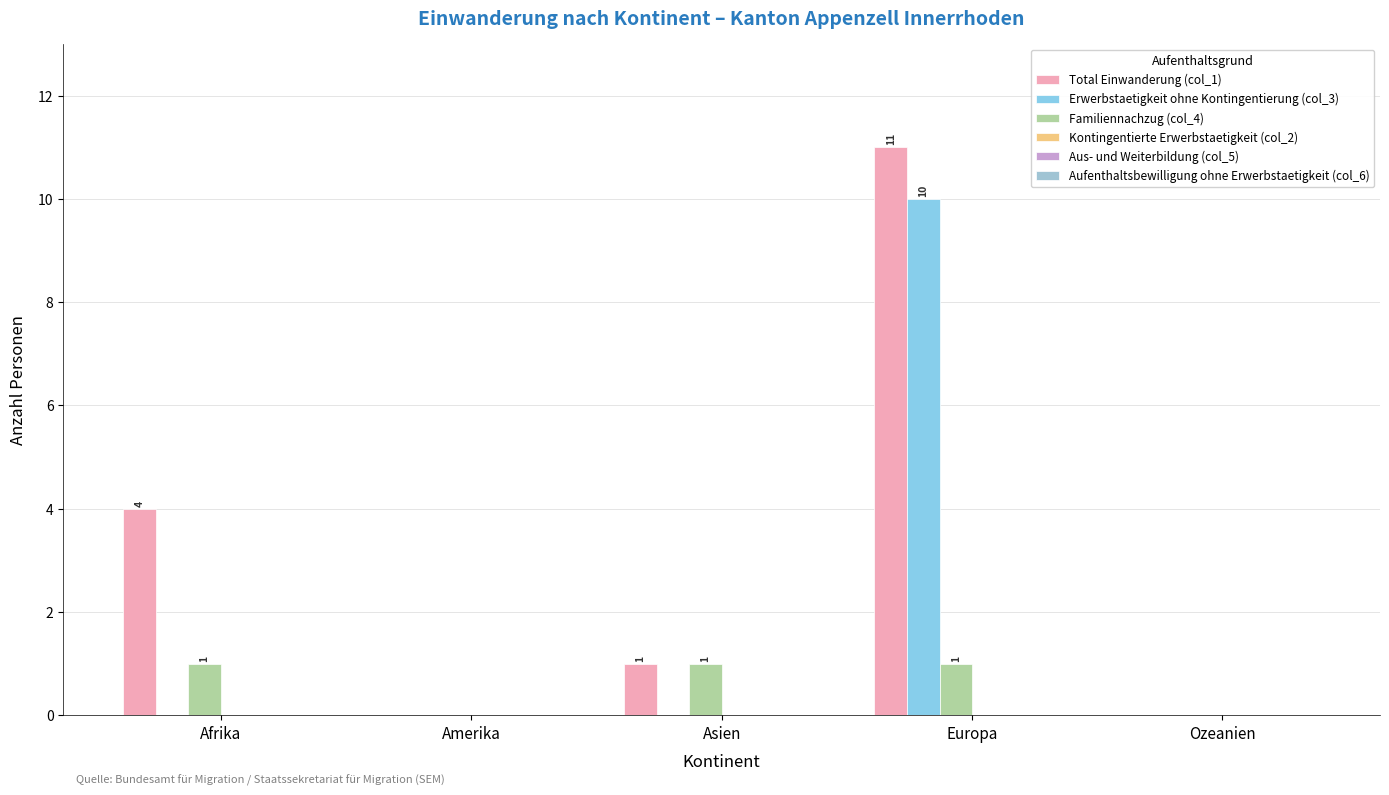

How many groups of bars are there?

5